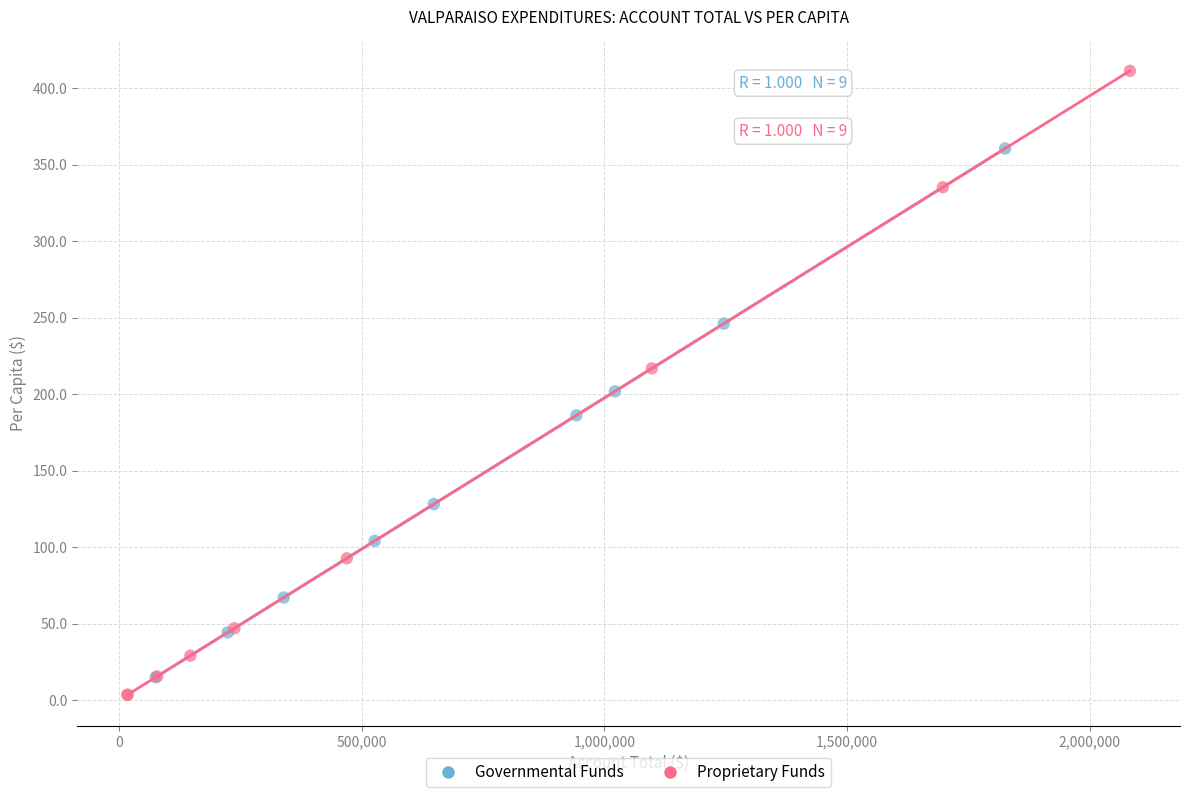

Which series has the widest spread of Y values?

Proprietary Funds